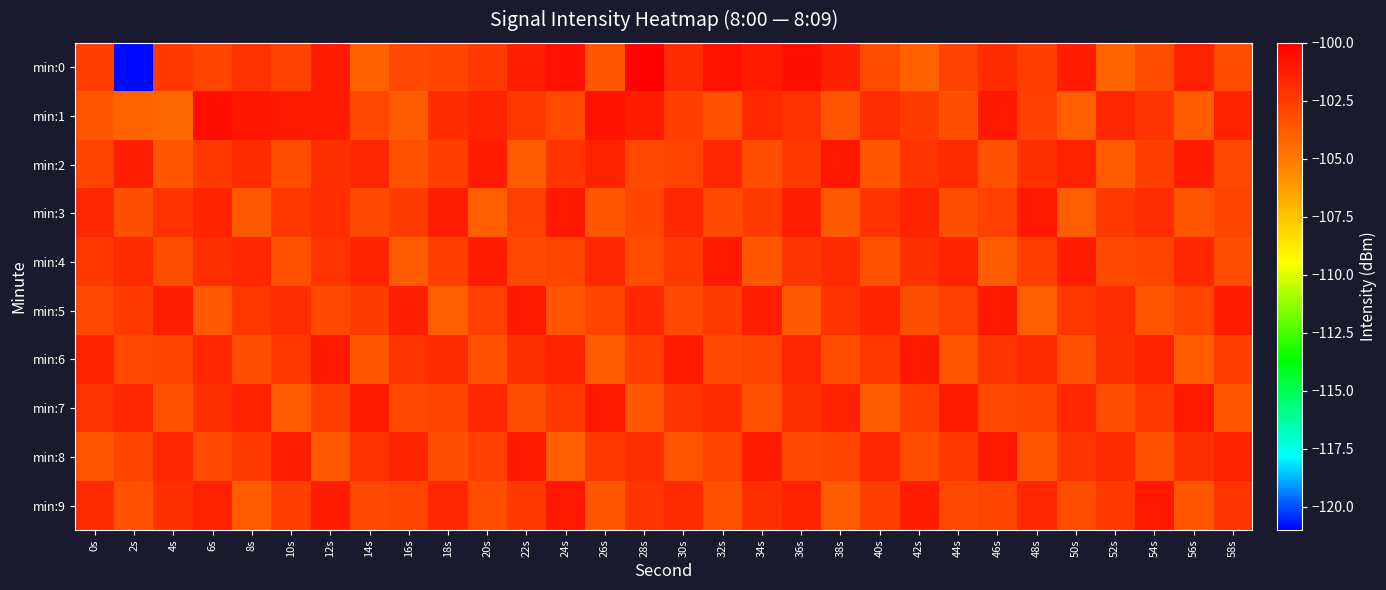

Which label corresponds to the largest value in the chart?

28s